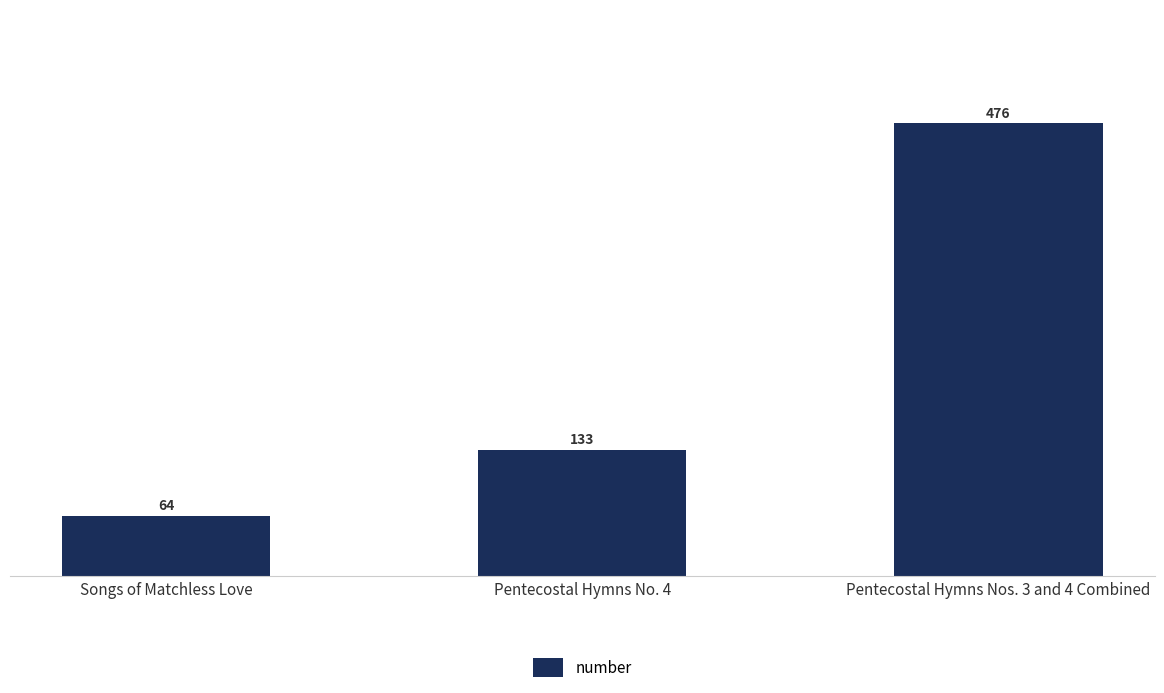

How many values are between 64 and 476?

3